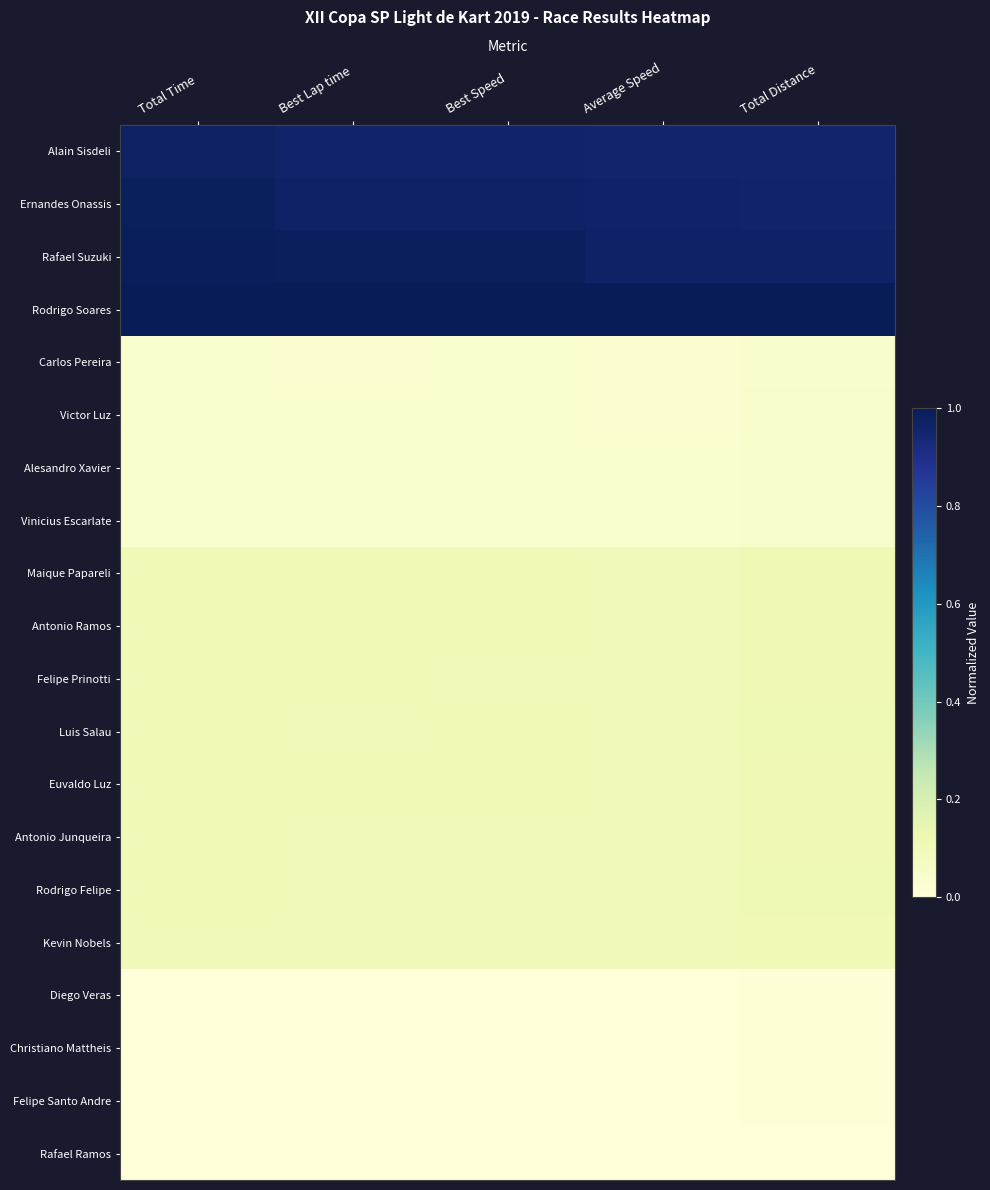

List the series in order of their peak value, highest first.

Rodrigo Soares, Rafael Suzuki, Ernandes Onassis, Alain Sisdeli, Maique Papareli, Antonio Ramos, Felipe Prinotti, Euvaldo Luz, Antonio Junqueira, Rodrigo Felipe, Luis Salau, Kevin Nobels, Vinicius Escarlate, Alesandro Xavier, Victor Luz, Carlos Pereira, Diego Veras, Christiano Mattheis, Felipe Santo Andre, Rafael Ramos